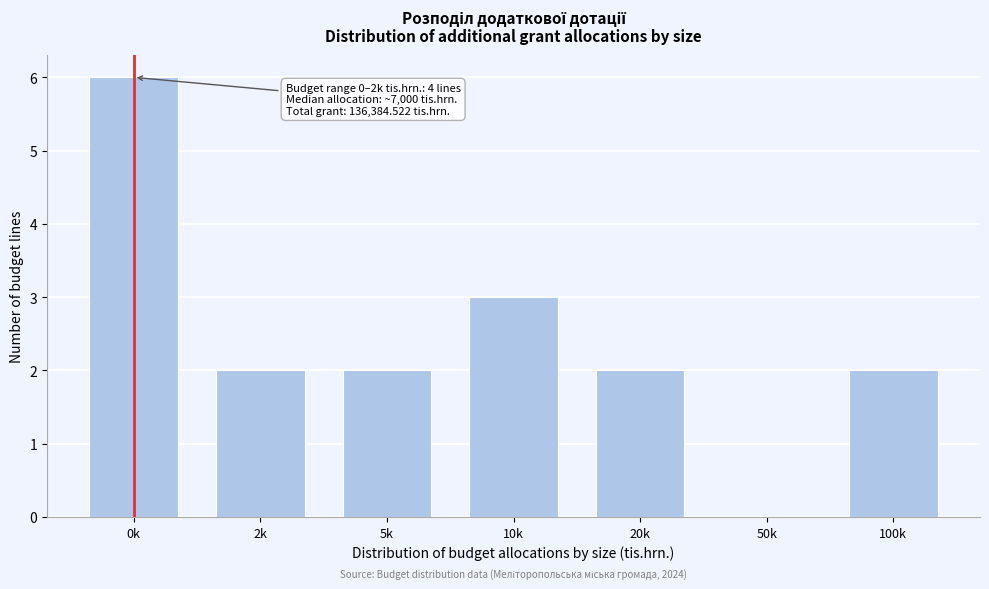

Reading left to right, what are all the values shown in this chart?

0k=6	2k=2	5k=2	10k=3	20k=2	50k=0	100k=2